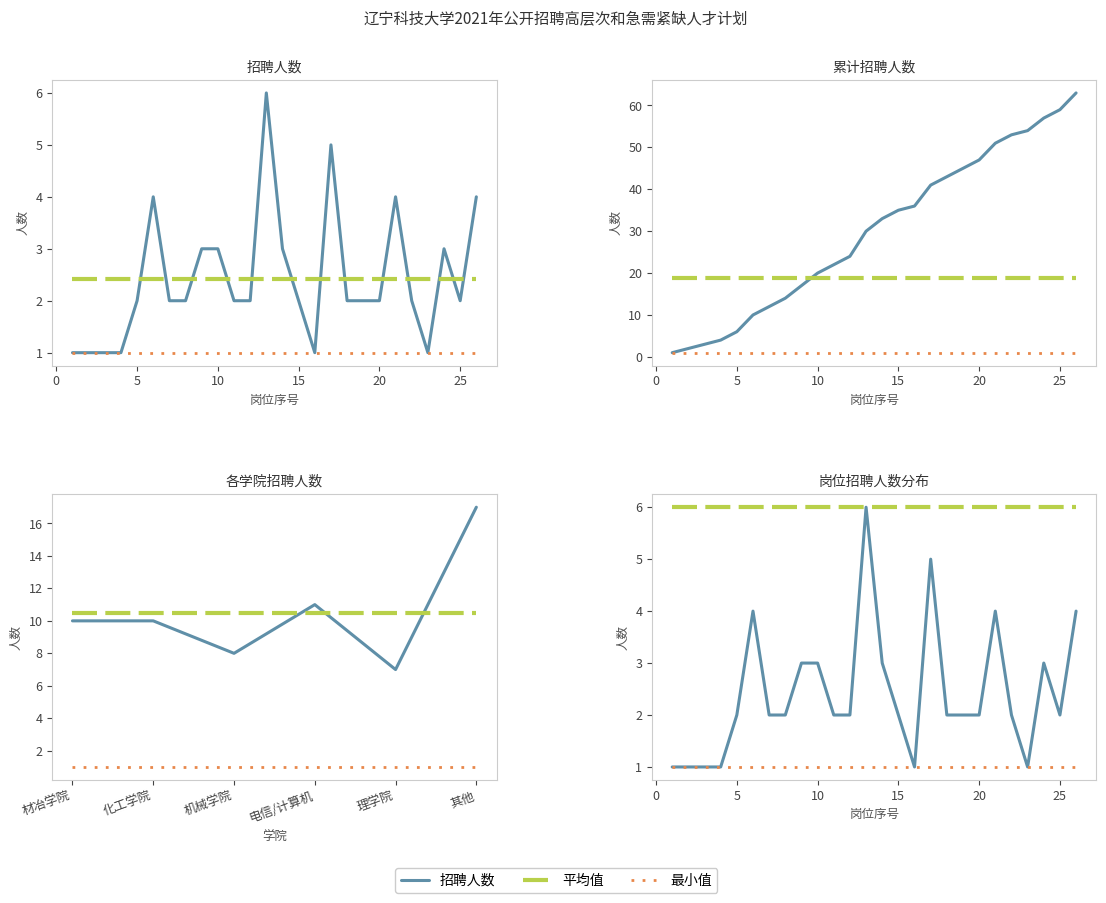

True or false: 累计人数 has a value of 45 at 19.

True